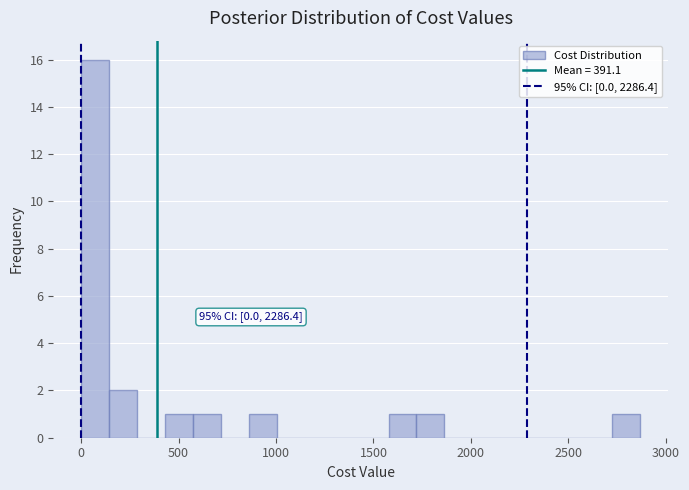

Read against the x-axis, roughly where is the centre of the tallest bar?

50